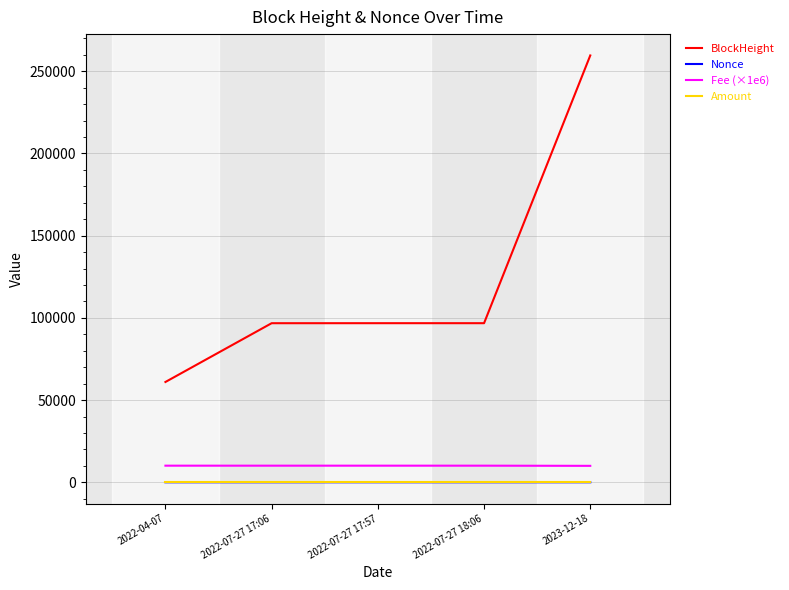

What is the spread (max minus min) of values at 2022-07-27 17:57?

96748